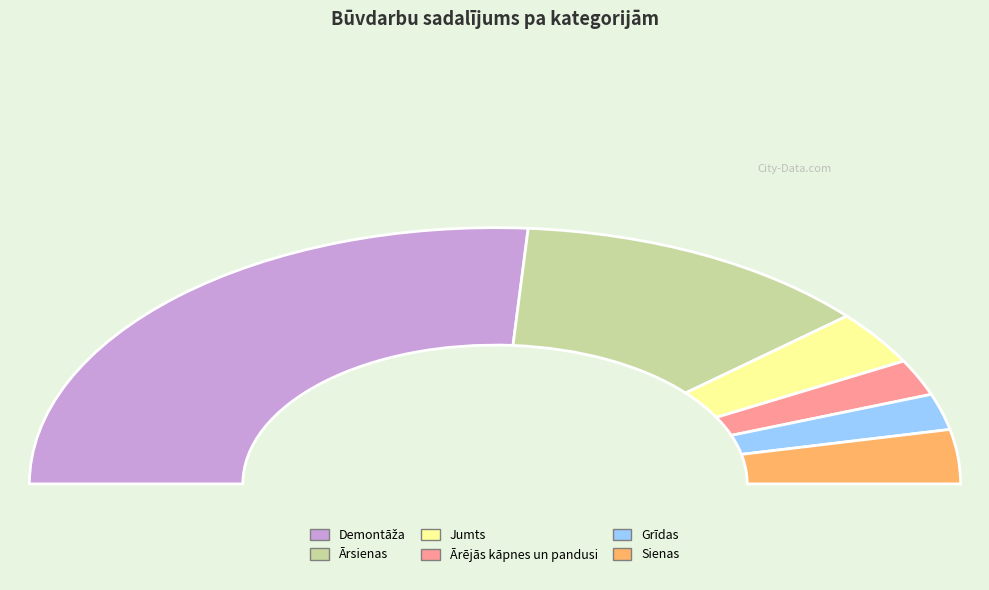

Which slice represents more than half of the pie?

Demontāža